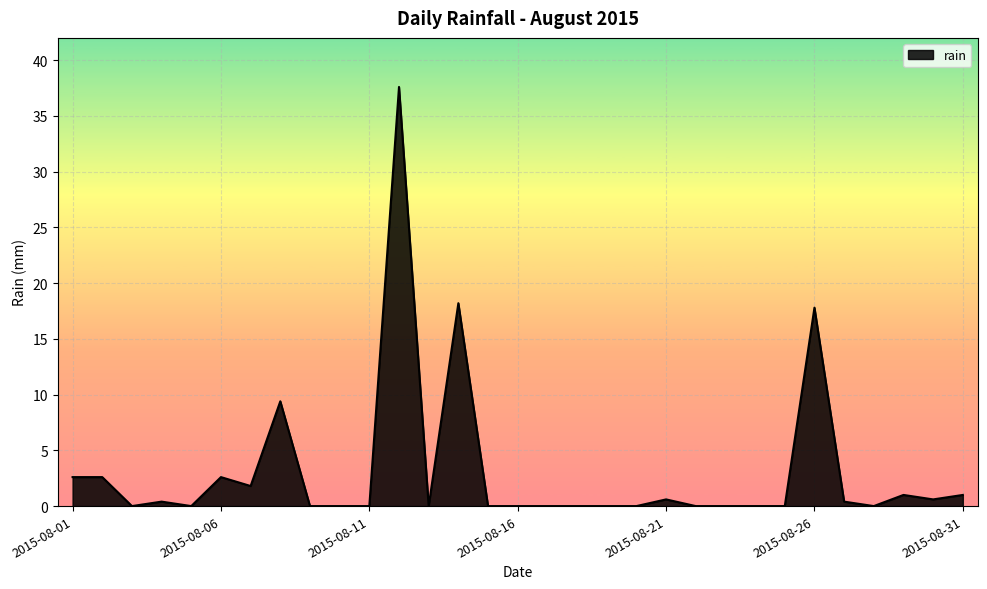

What is the difference between the maximum and minimum values?

37.6